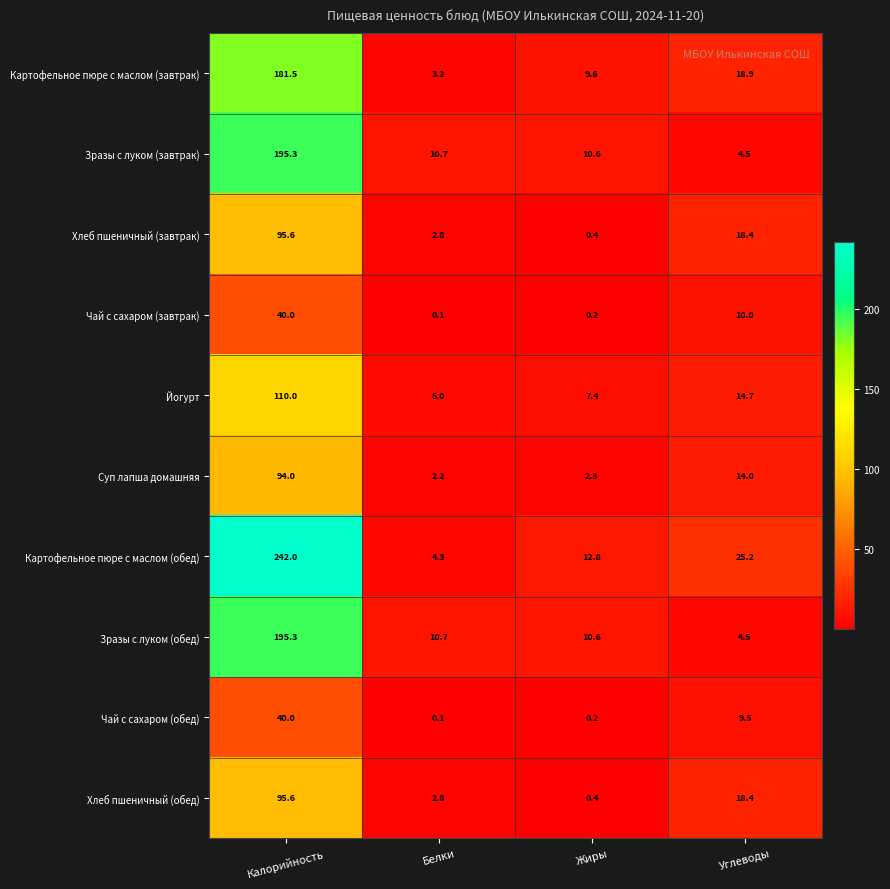

How many values in the Картофельное пюре с маслом (обед) series are below 25?

2